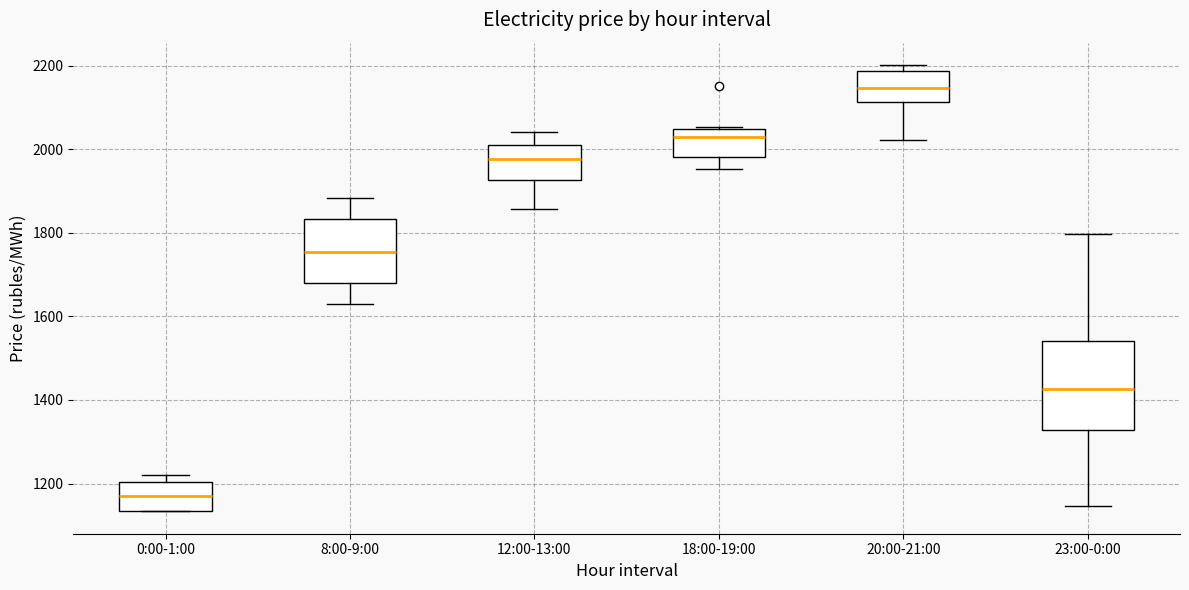

Which box has the lowest median line?

0:00-1:00